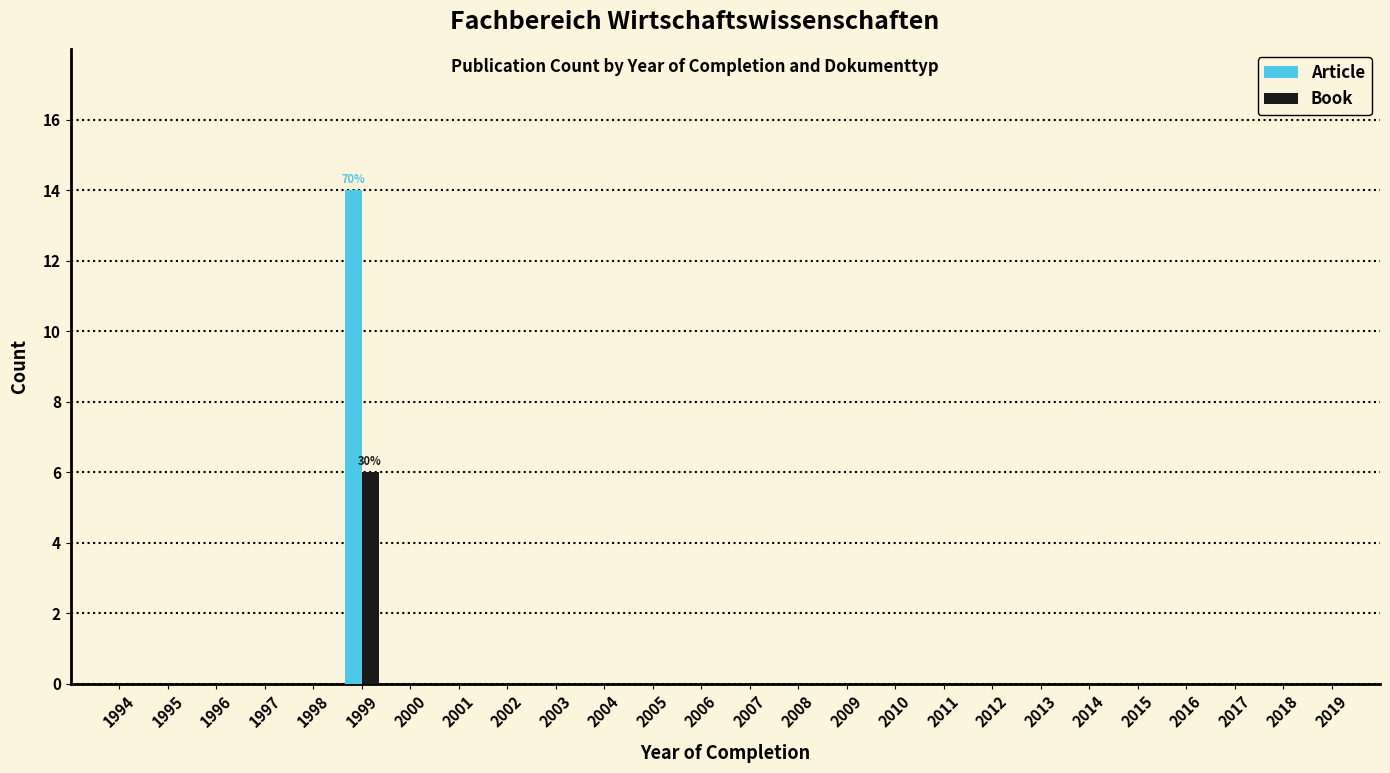

At which category is the sum across all series the highest?

1999